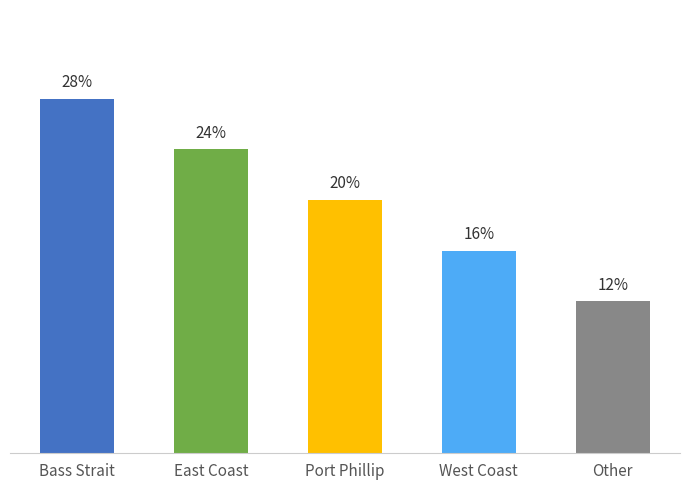

List the labels in order of value, largest first.

Bass Strait, East Coast, Port Phillip, West Coast, Other